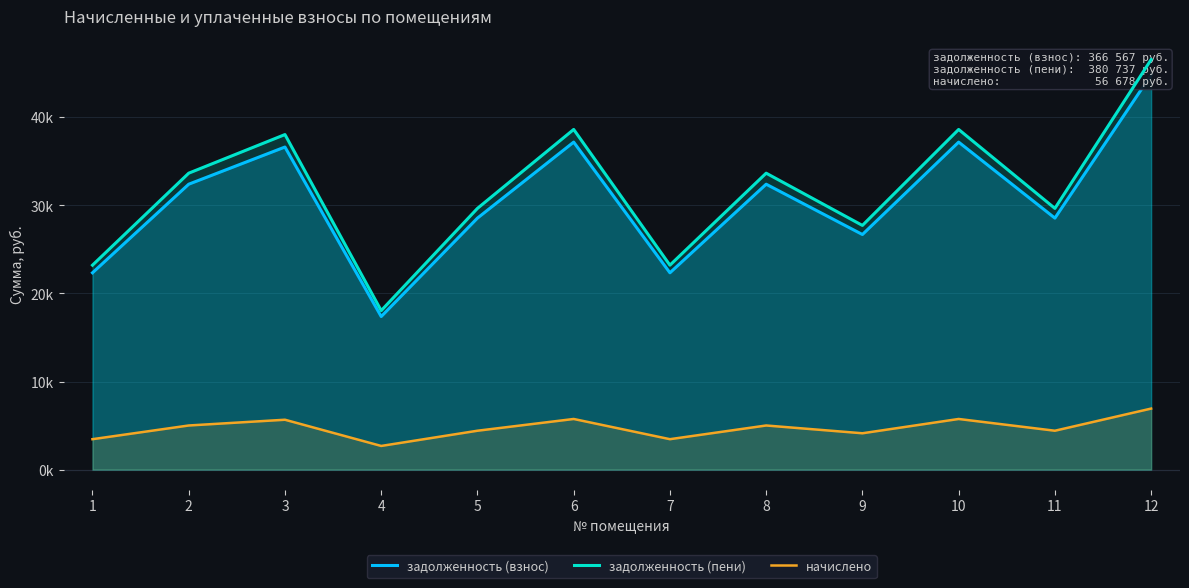

At which category does the chart reach its minimum across all series?

4